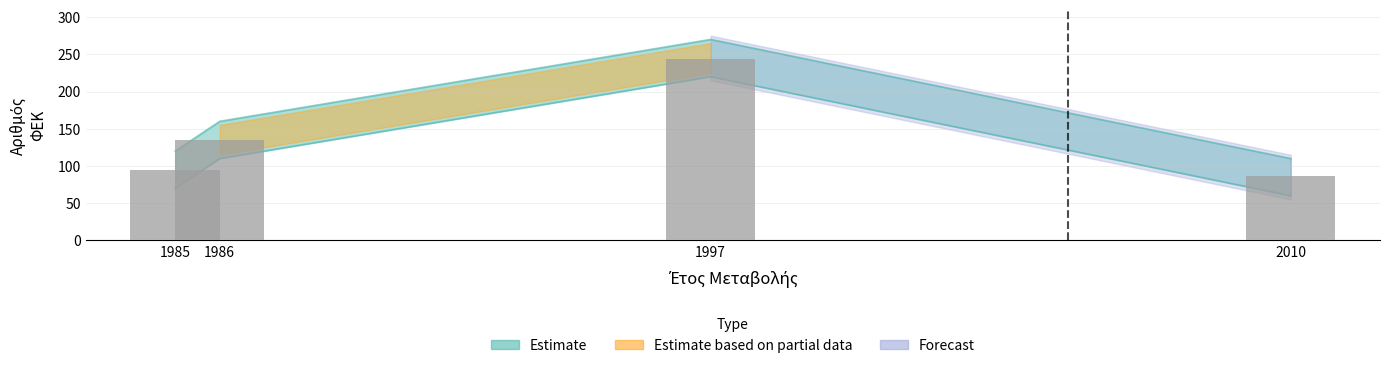

Is it true that the value at 2010 is 120?

False